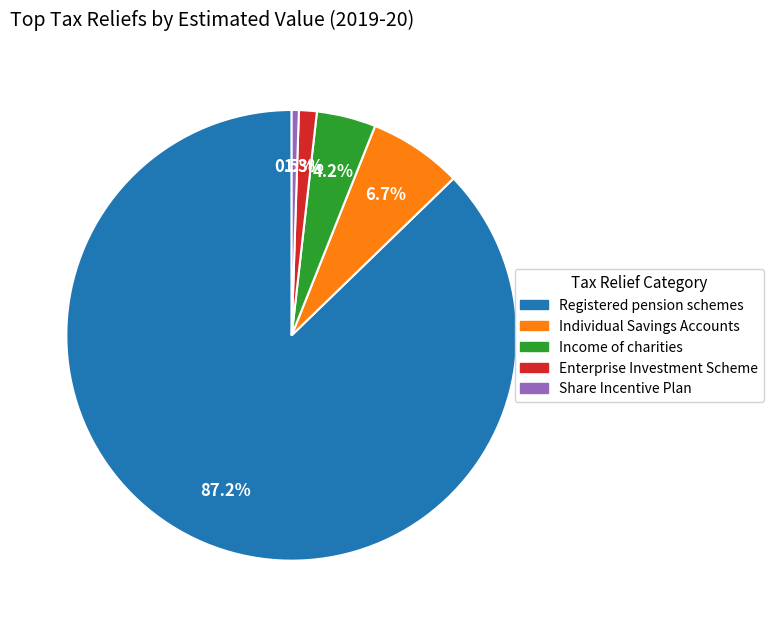

Does any single category account for the majority?

Yes